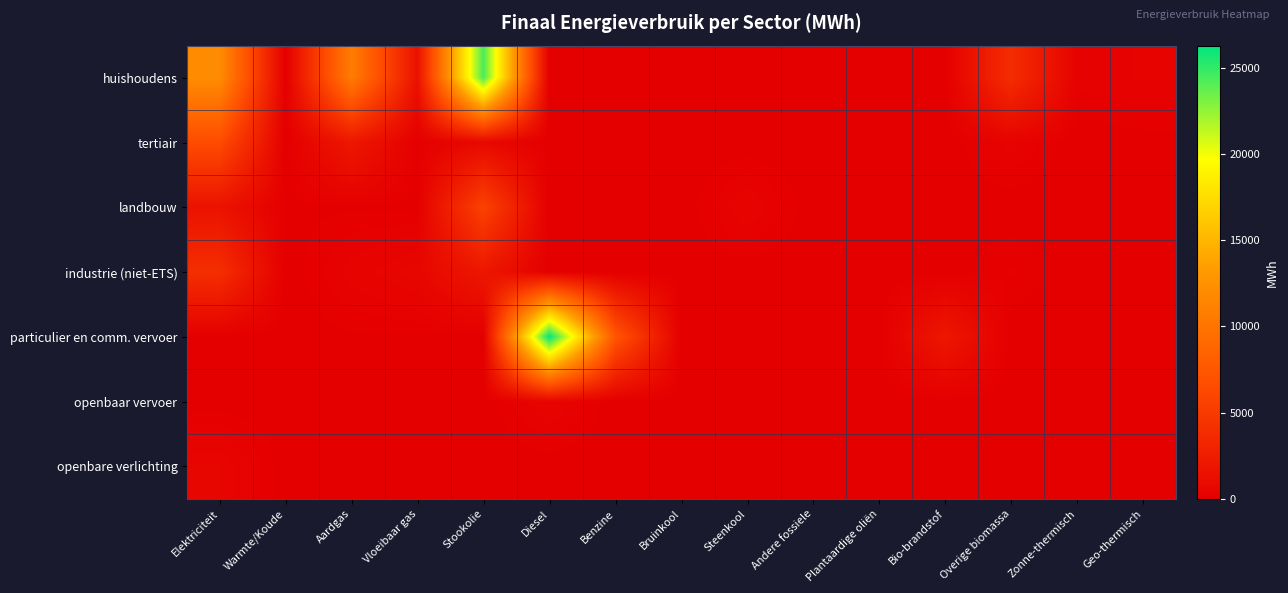

Which has a higher value, Warmte/Koude or Steenkool?

Steenkool